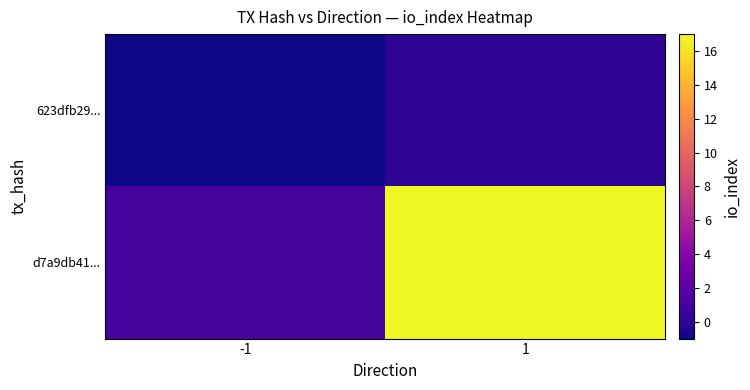

Rank the series at 1 from highest to lowest value.

d7a9db41..., 623dfb29...